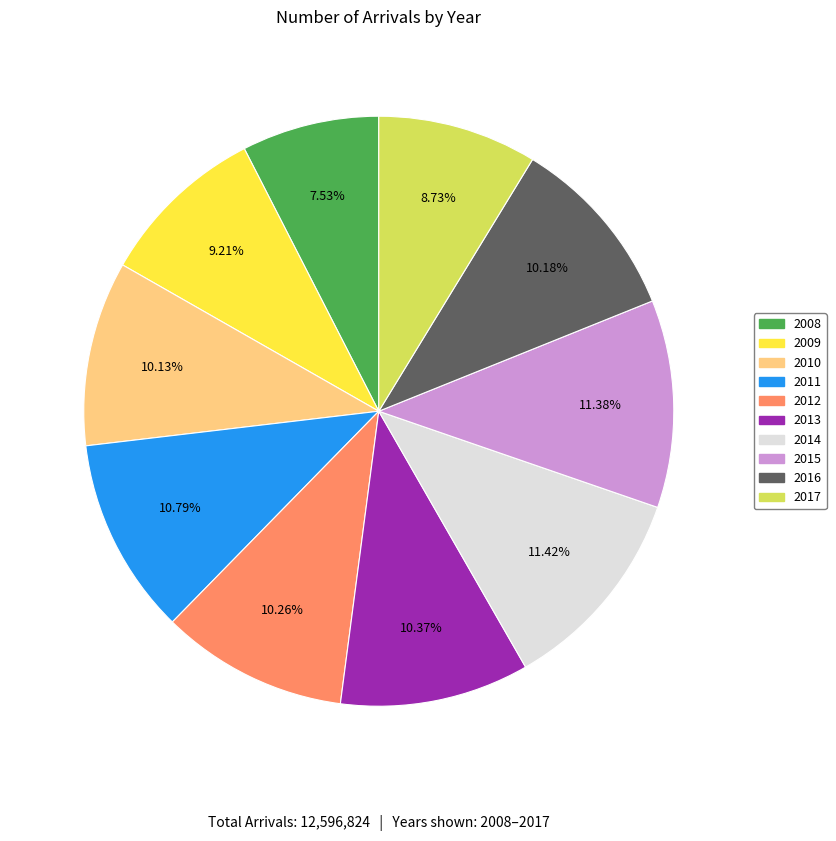

Between 2015 and 2016, which is larger?

2015